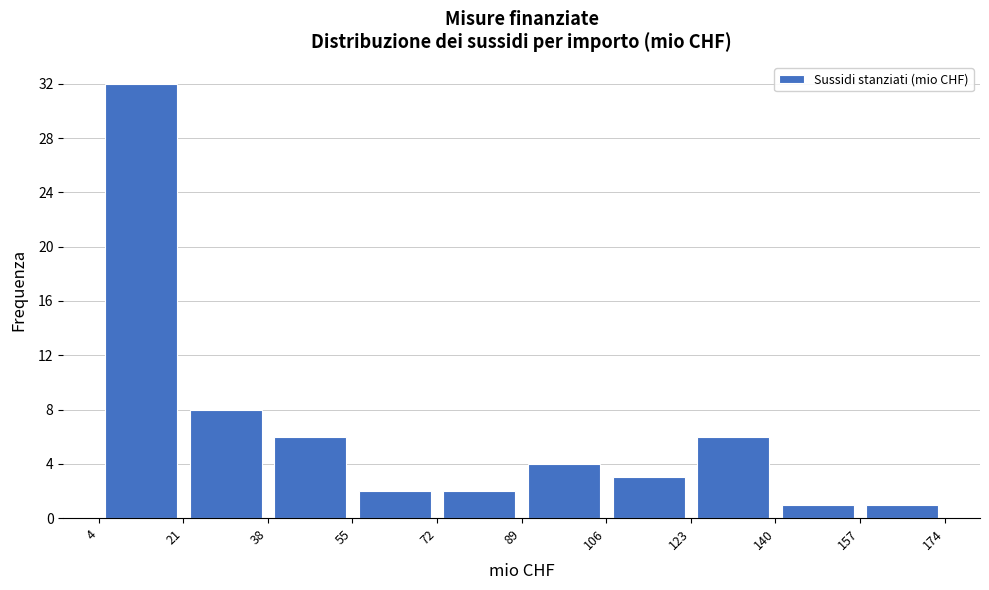

Reading left to right, transcribe this chart: for each bar, give the range it covers on the x-axis and its height. The values are not printed on the chart, so give them approximately, as read against the axis.

4 to 21: 32
21 to 38: 8
38 to 55: 6
55 to 72: 2
72 to 89: 2
89 to 106: 4
106 to 123: 3
123 to 140: 6
140 to 157: 1
157 to 174: 1